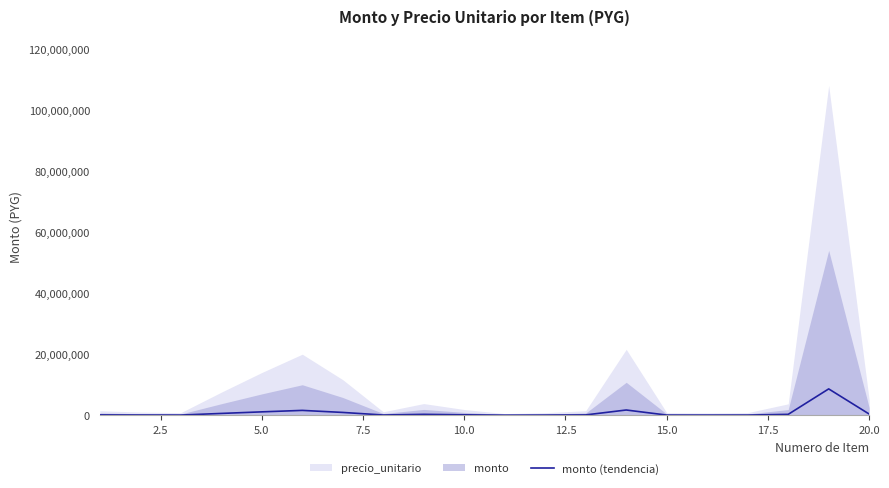

What is the average value?

829014